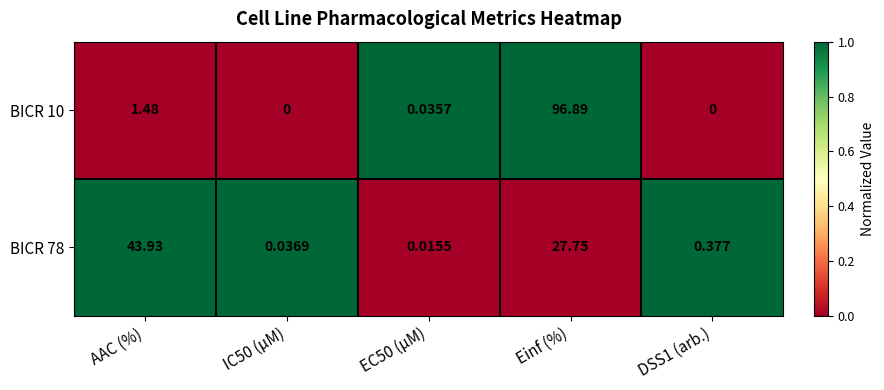

Is the value of BICR 78 at EC50 (µM) greater than the value of BICR 10 at IC50 (µM)?

Yes